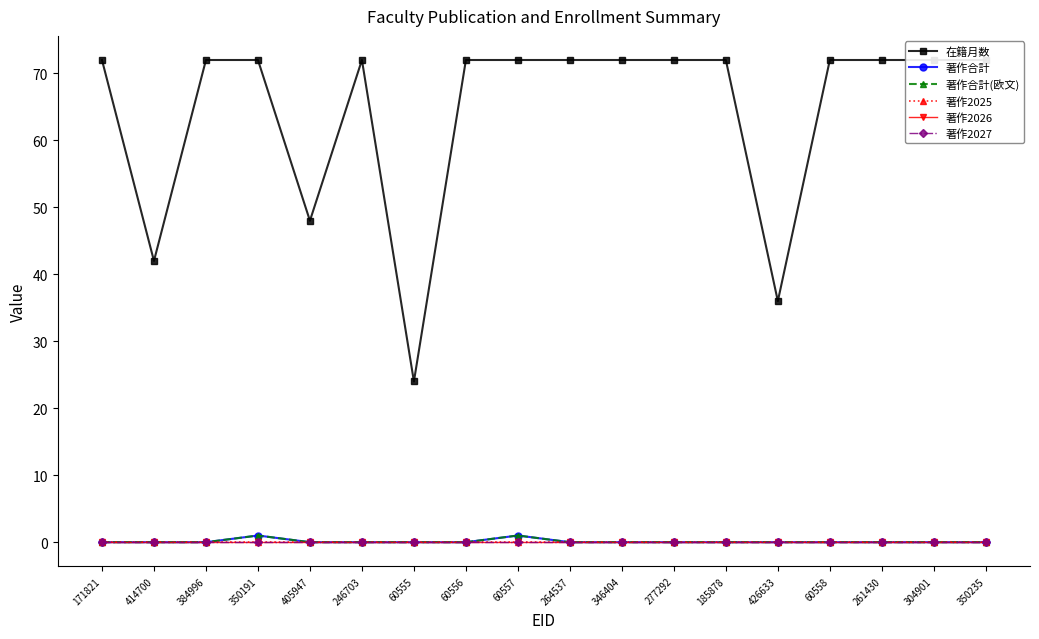

True or false: 著作合計 and 著作2027 intersect in this chart.

False